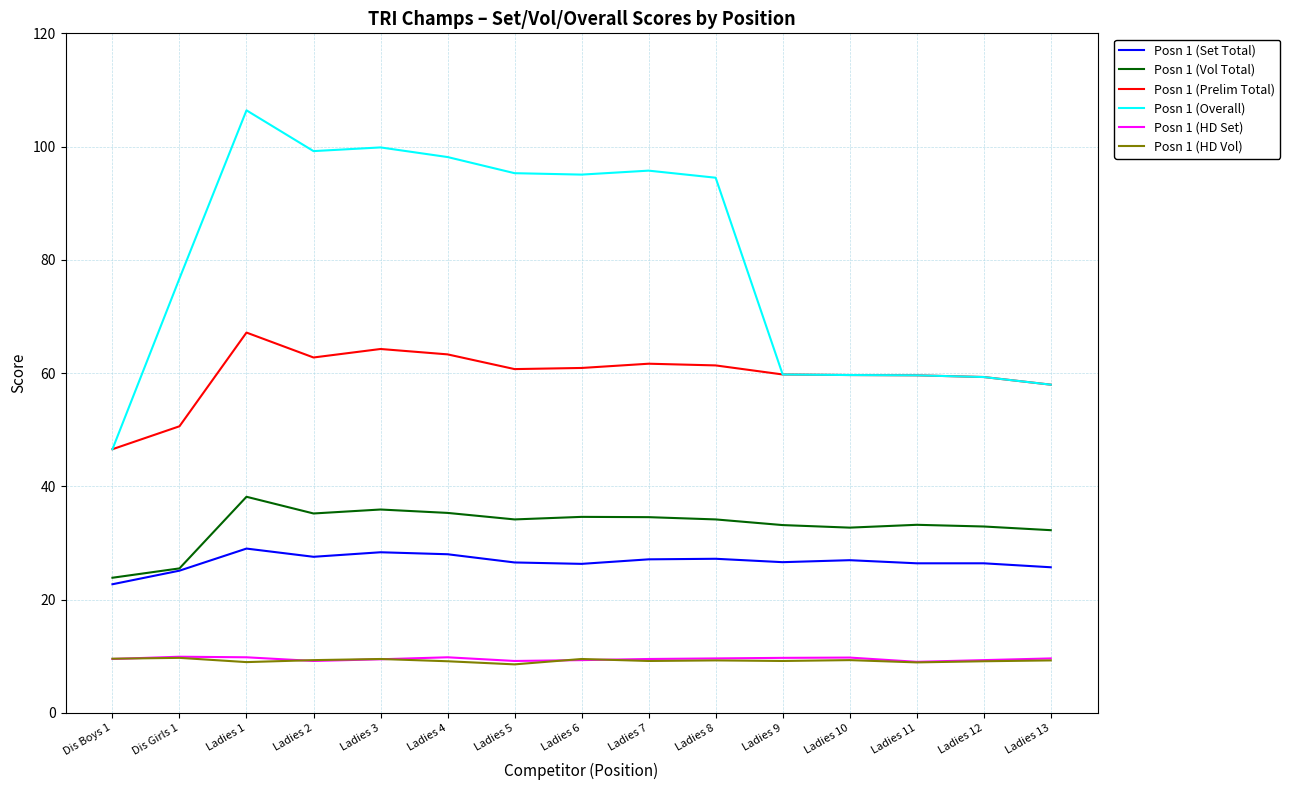

Which category has the highest value in the Posn 1 (Prelim Total) series?

Ladies 1